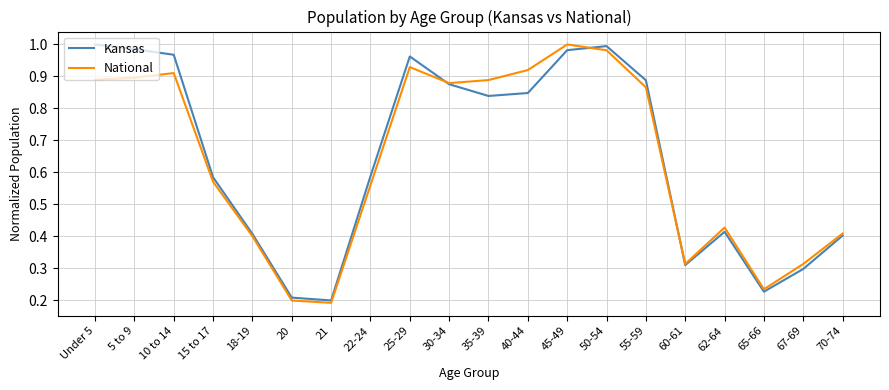

Is the value of National at 22-24 greater than the value of Kansas at 21?

Yes